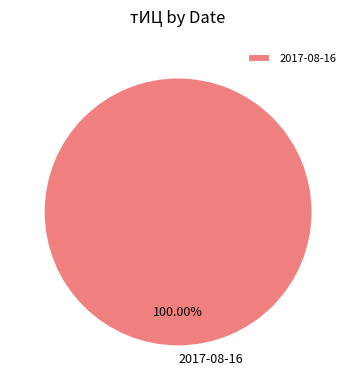

Rank the categories by value from highest to lowest.

2017-08-16